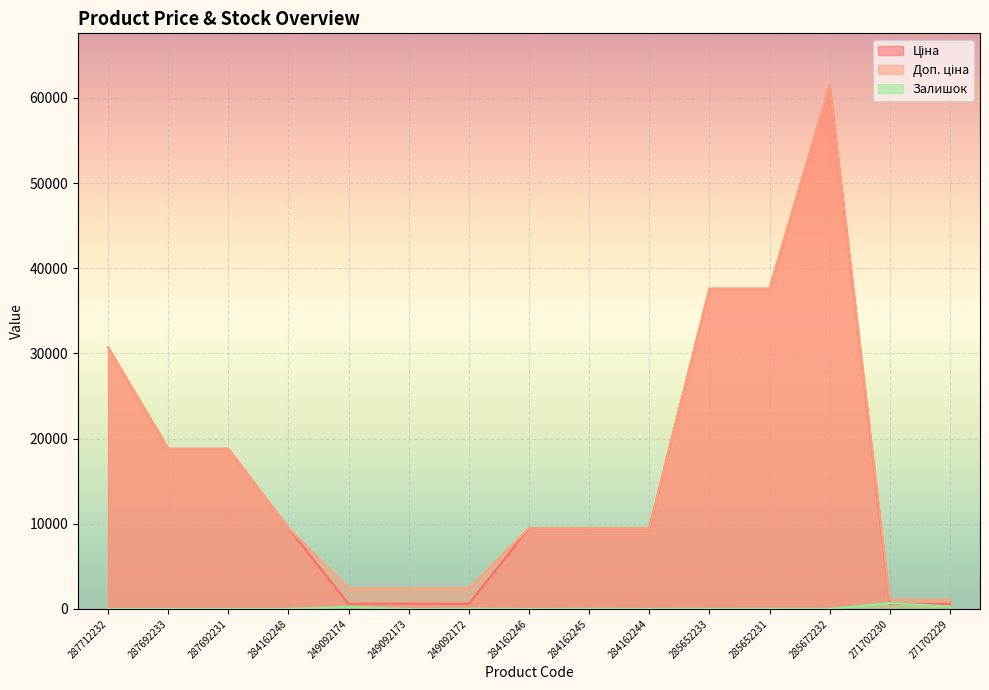

Reading left to right, extract all data points from this chart.

Ціна: 30717.1	18796.8	18796.8	9480.1	603.7	603.7	603.7	9480.1	9480.1	9480.1	37593.6	37593.6	61434.3	589.9	589.9
Доп. ціна: 30717.1	18796.8	18796.8	9480.1	2414.8	2414.8	2414.8	9480.1	9480.1	9480.1	37593.6	37593.6	61434.3	1081.7	1081.7
Залишок: 0.0	0.0	0.0	0.0	238.0	0.0	21.0	0.0	8.0	2.0	12.0	22.0	15.0	690.0	272.0